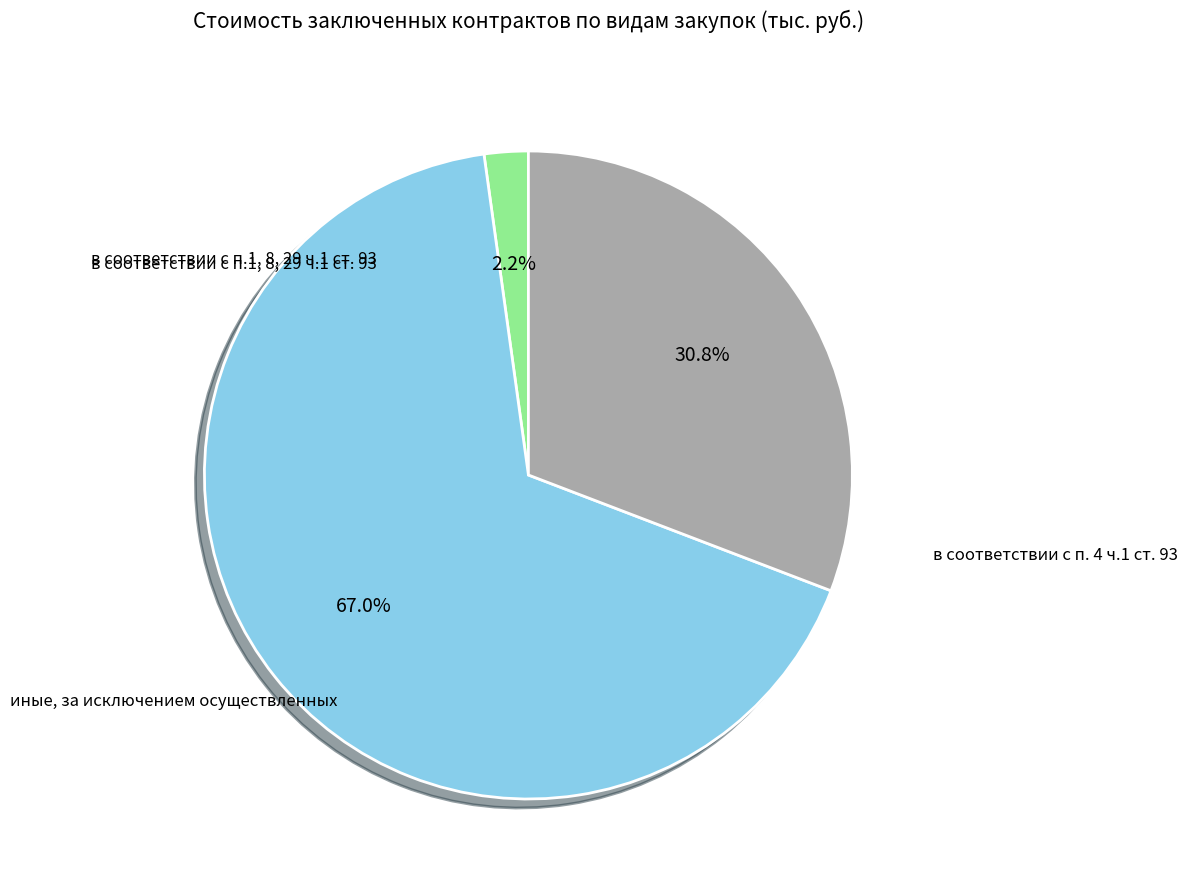

What is the change in value from в соответствии с п.1, 8, 29 ч.1 ст. 93 to иные, за исключением осуществленных?

+235